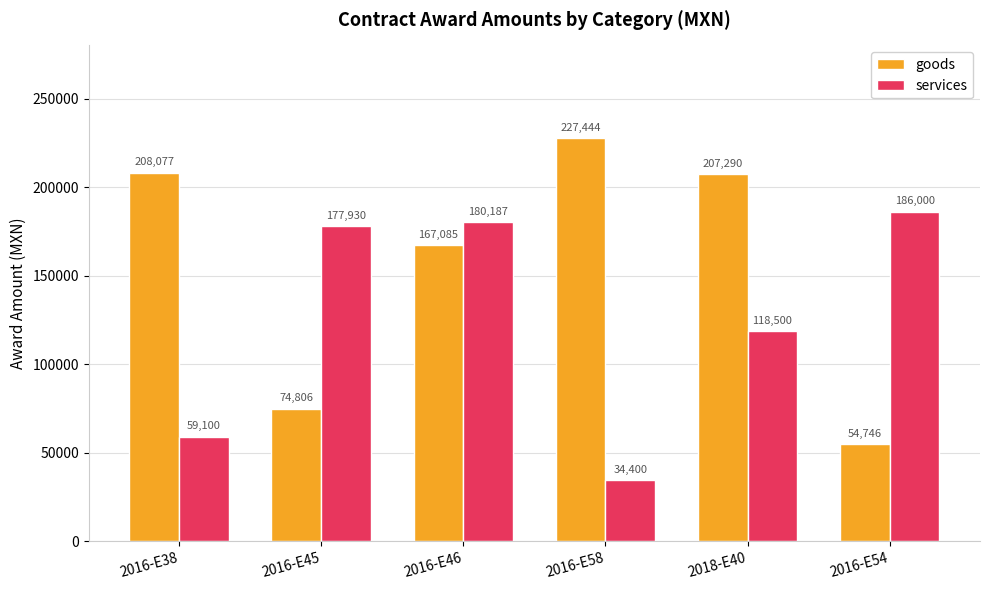

Where is services nearest to the value 110200?

2018-E40